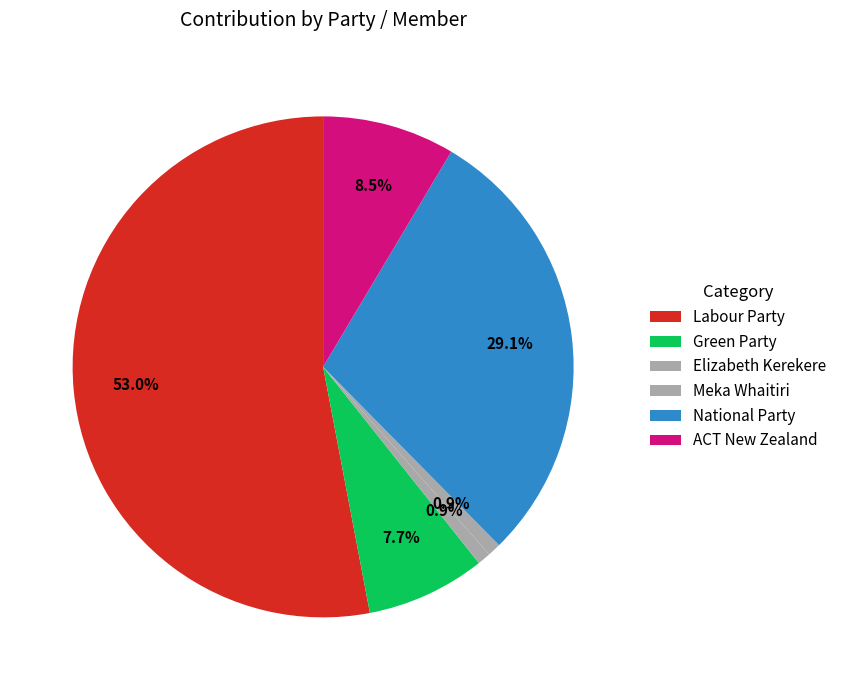

Which category accounts for the majority?

Labour Party